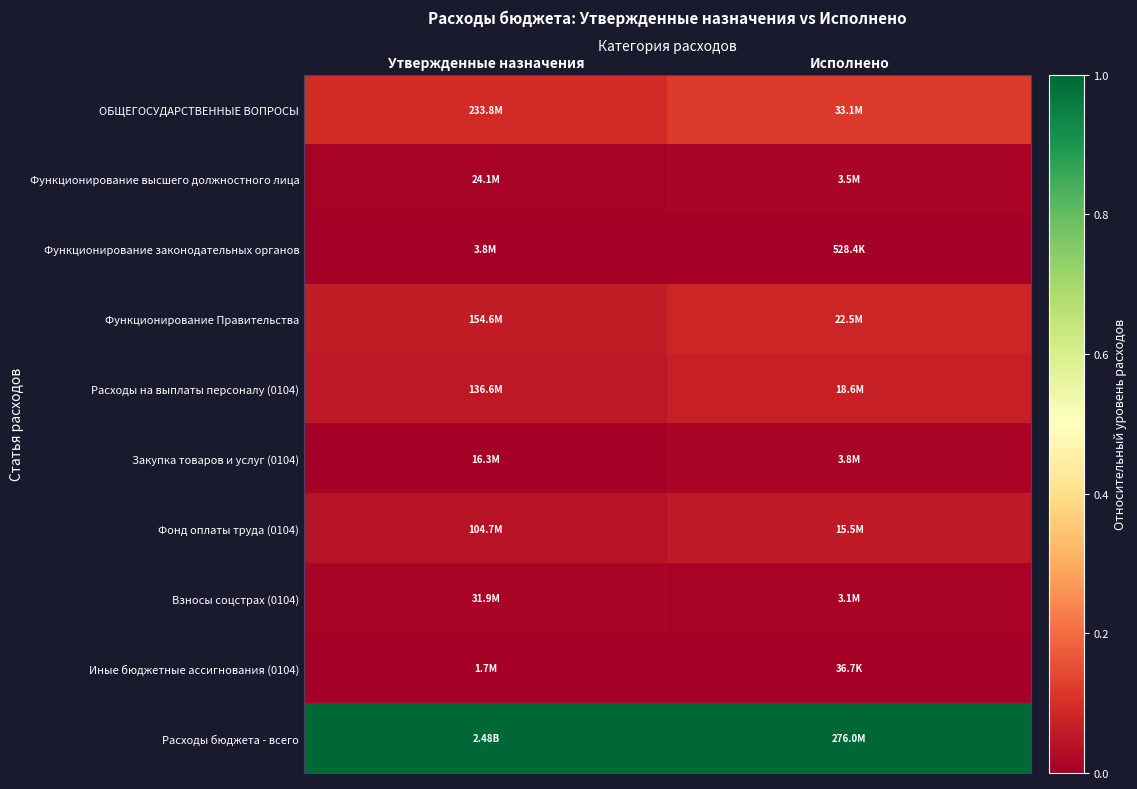

At which category is the sum across all series the highest?

Исполнено